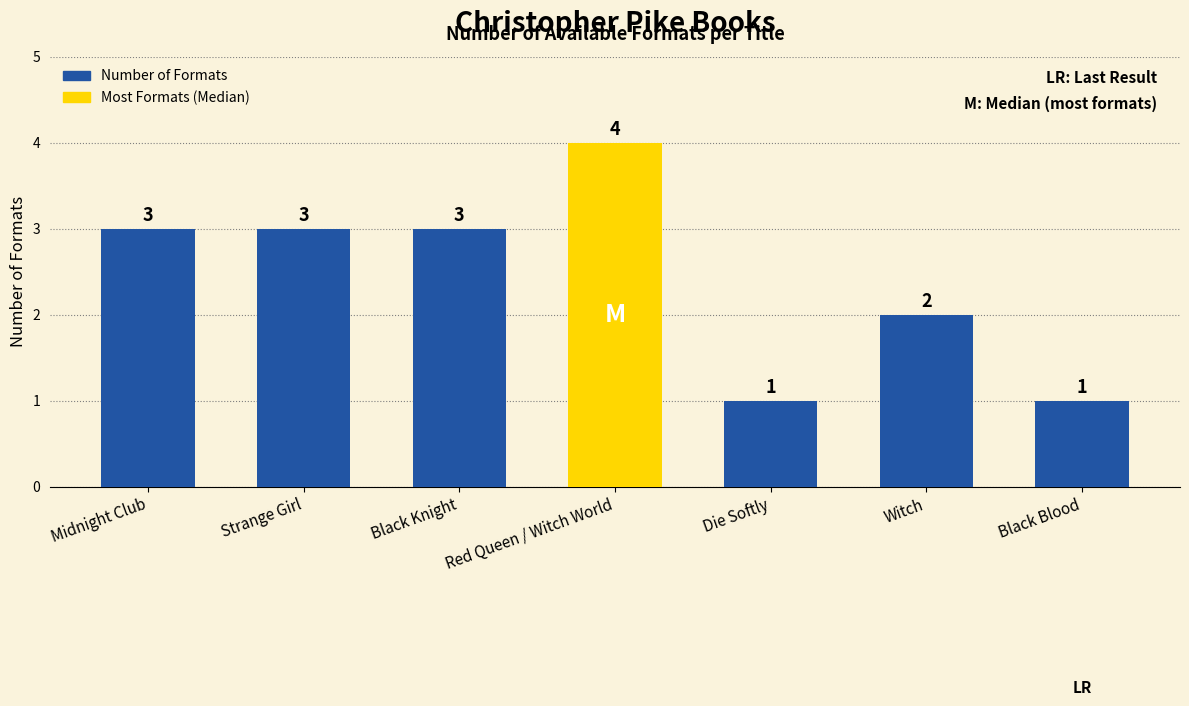

The chart shows a value of 2 at Black Blood. True or false?

False